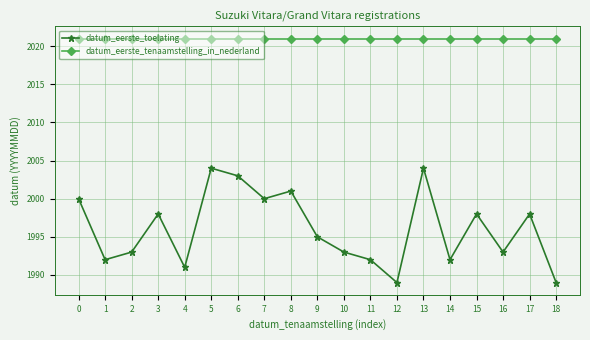

What is the sum of the datum_eerste_tenaamstelling_in_nederland values at 16 and 5?

4042